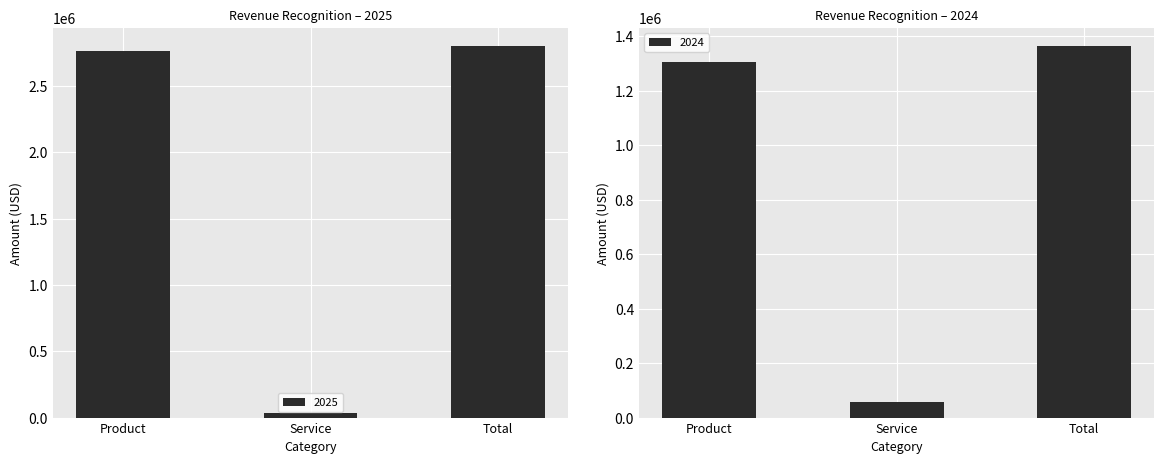

Rank the series by their average value, from highest to lowest.

2025, 2024